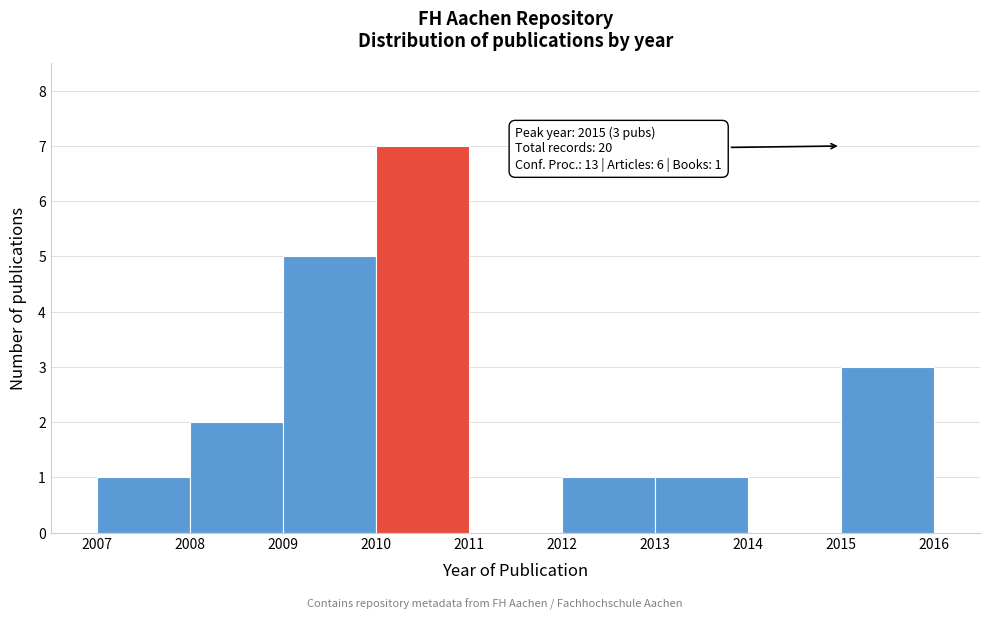

Over which range of the x-axis is the bar tallest?

2010 to 2011